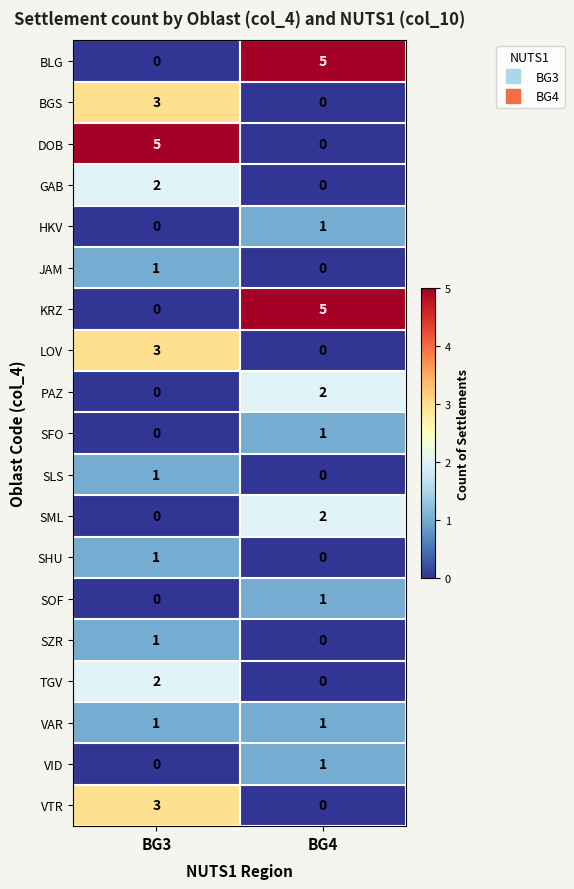

List the labels in order of DOB value, largest first.

BG3, BG4